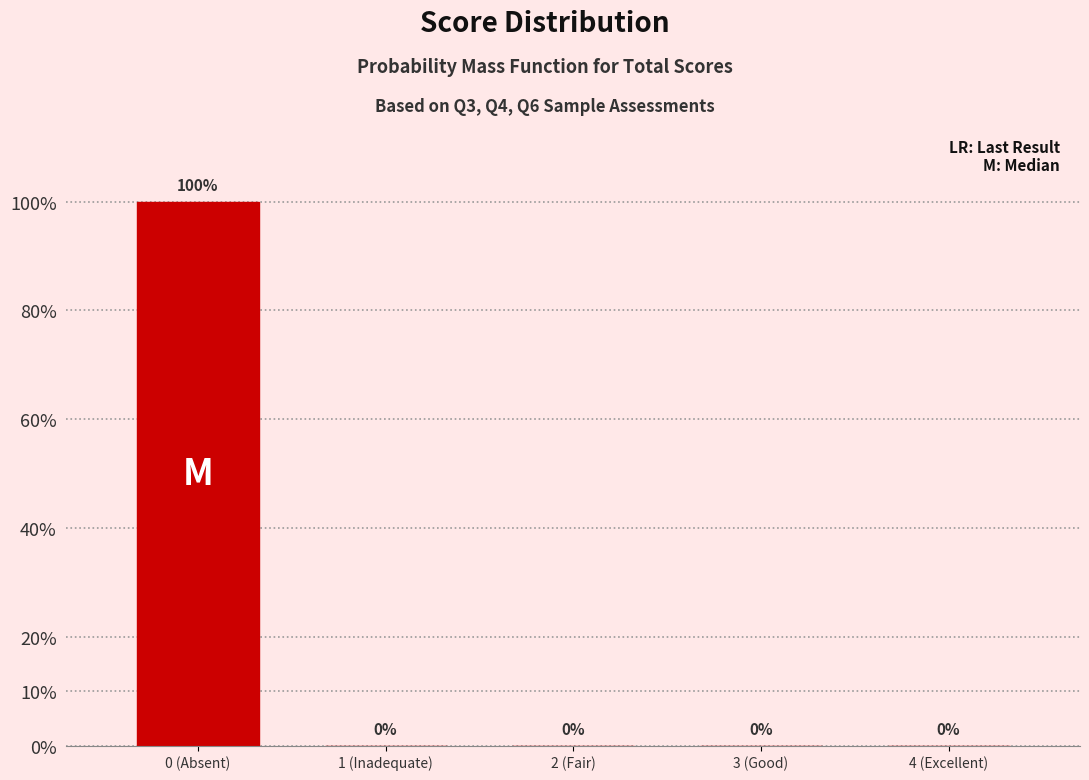

Reading left to right, transcribe all the data shown in this chart.

0 (Absent)=100	1 (Inadequate)=0	2 (Fair)=0	3 (Good)=0	4 (Excellent)=0